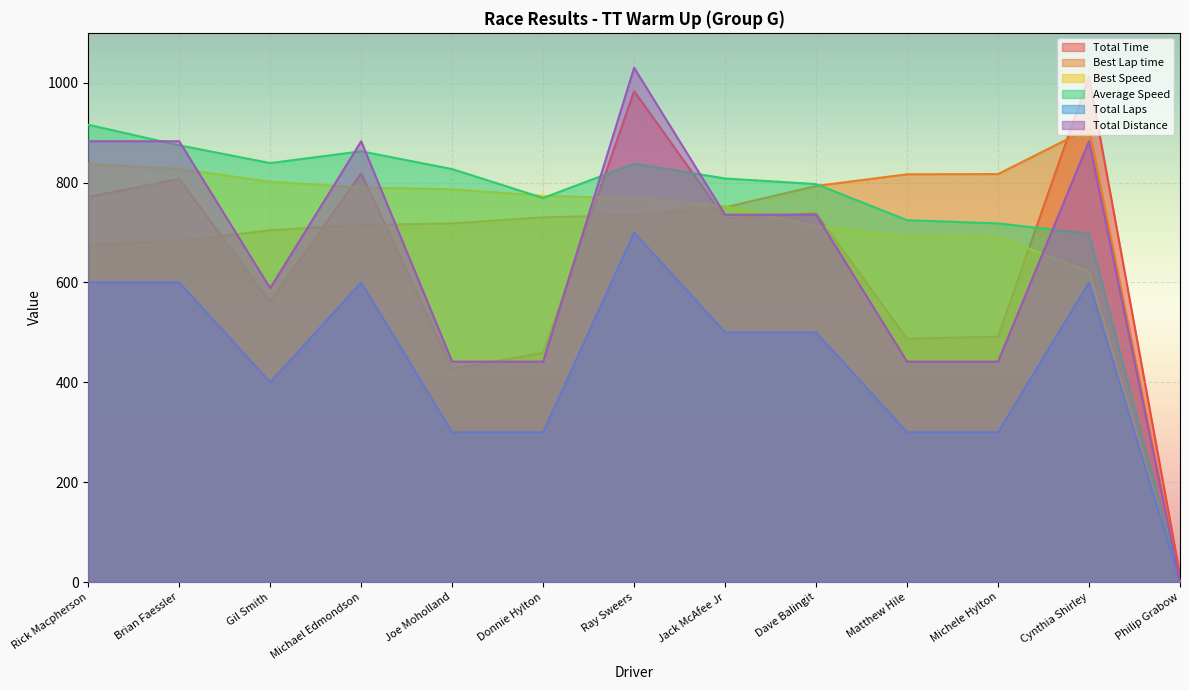

Which series has the largest range (max minus min)?

Total Distance